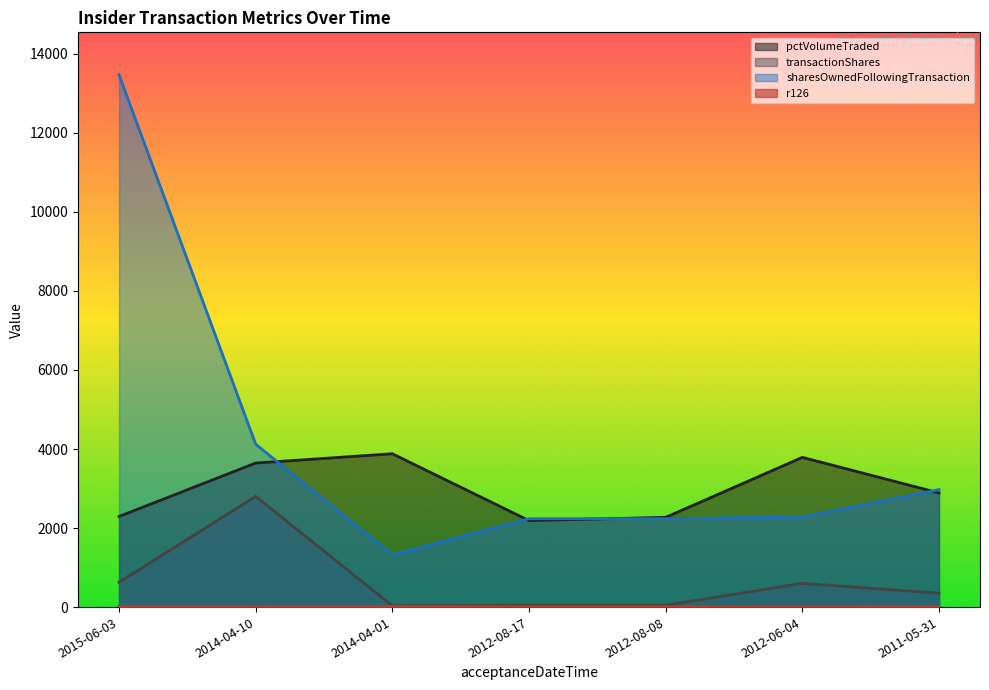

The value of sharesOwnedFollowingTransaction at 2015-06-03 is 8735. True or false?

False